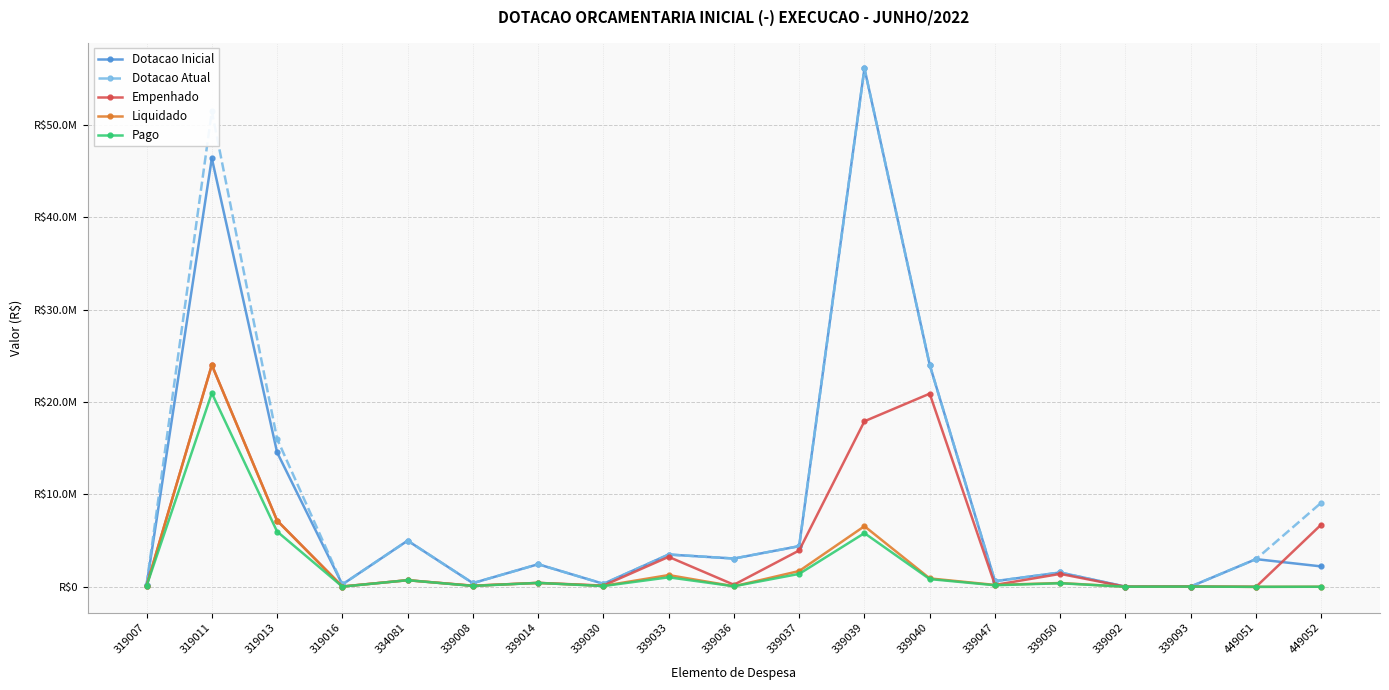

Which series has the widest spread of values?

Dotacao Inicial